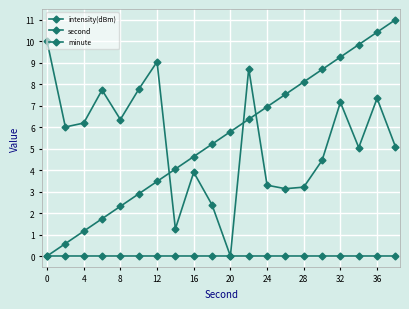

True or false: minute and intensity(dBm) cross at least once.

False